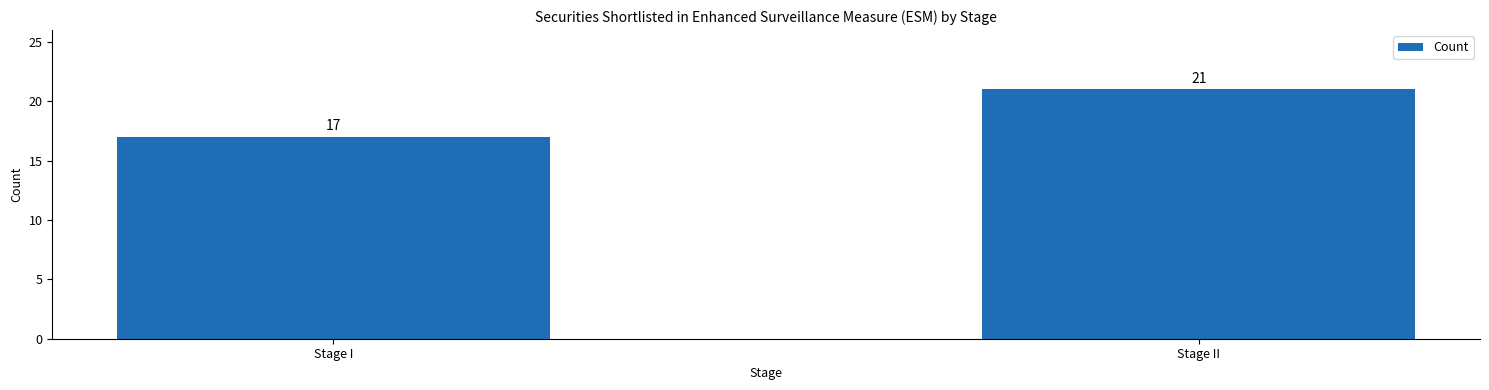

Is it true that the value at Stage I is 17?

True